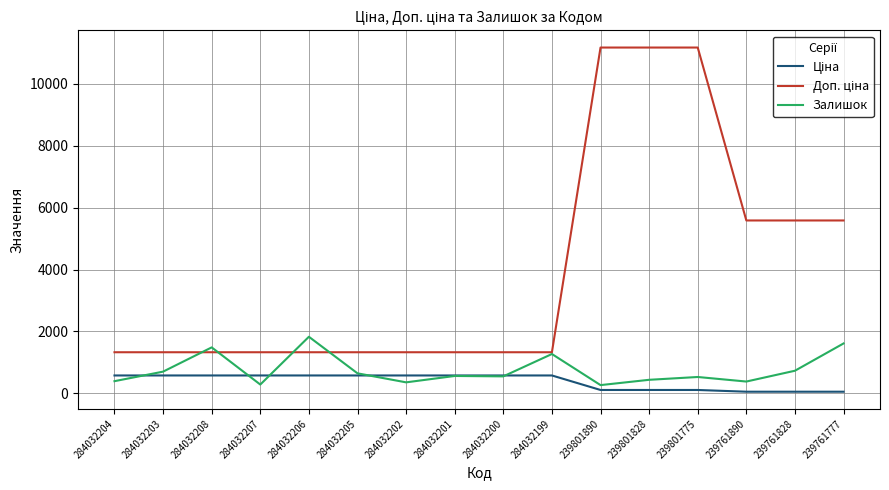

What is the total value across all series at 284032201?

2474.6